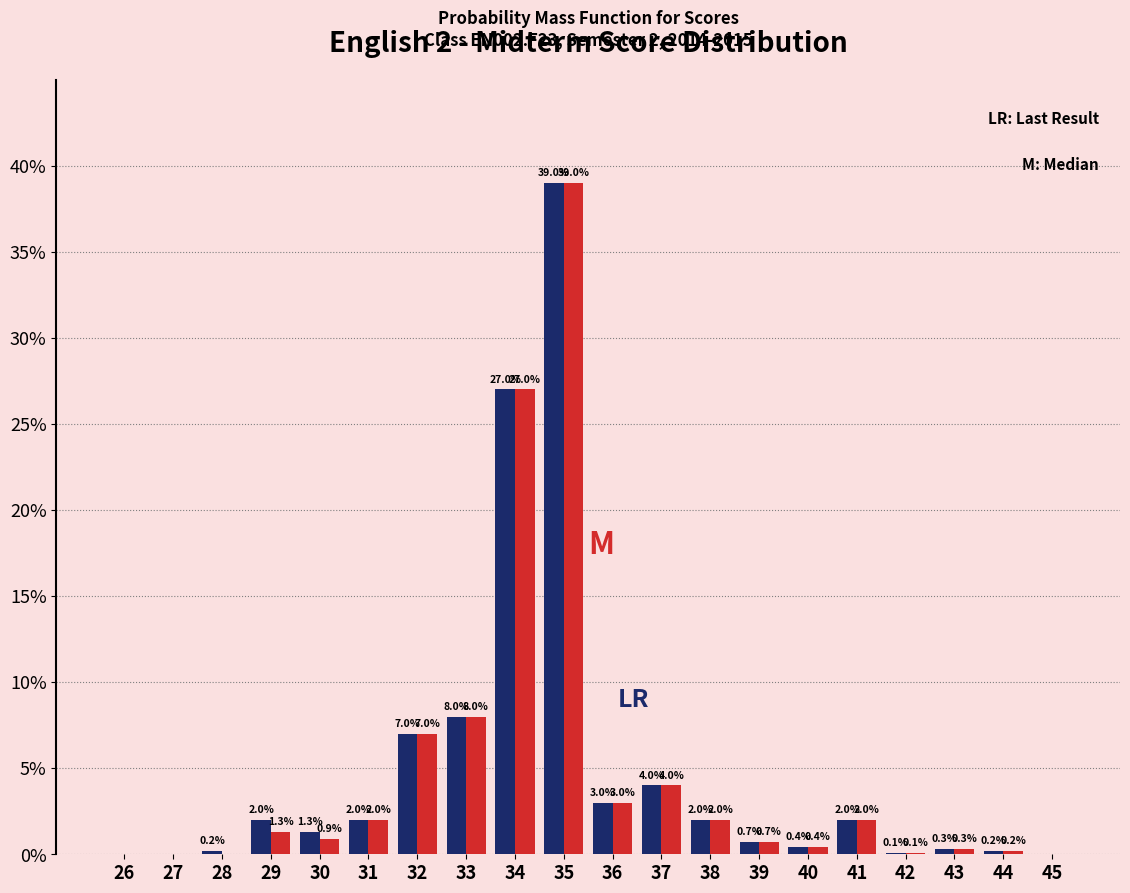

At which category does the chart reach its peak across all series?

35